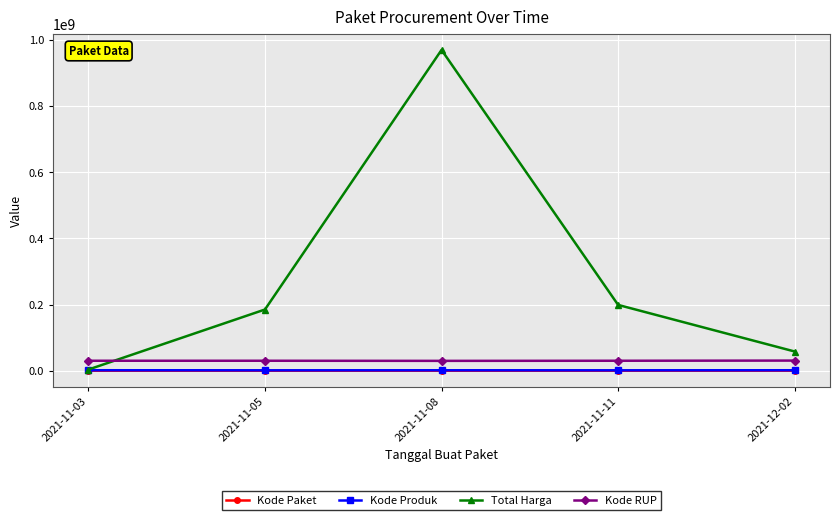

Between which two adjacent categories do Total Harga and Kode RUP first intersect?

2021-11-03 and 2021-11-05